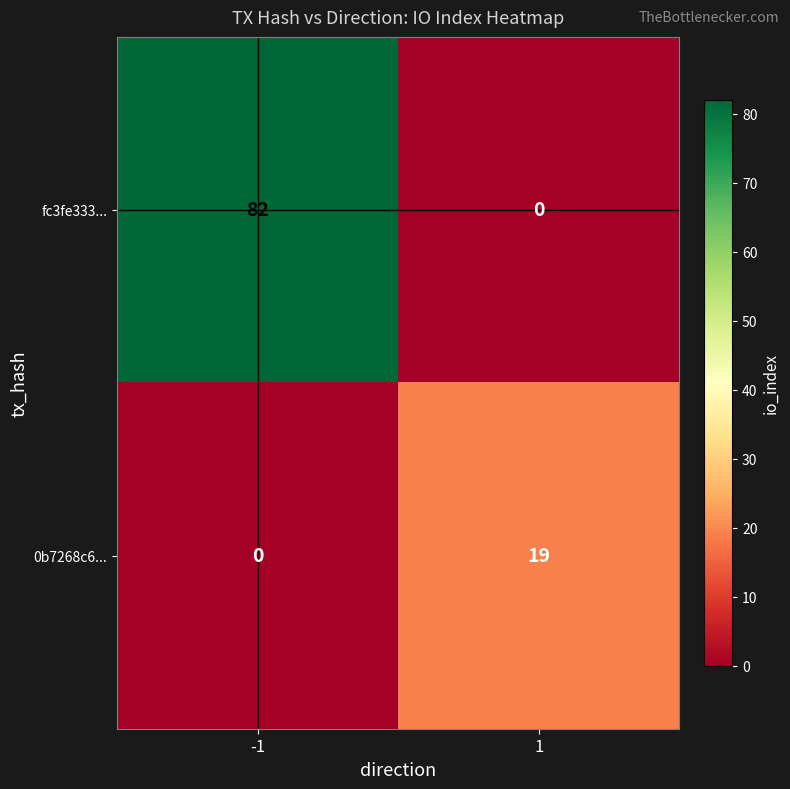

Which series has the largest total across all categories?

fc3fe333...